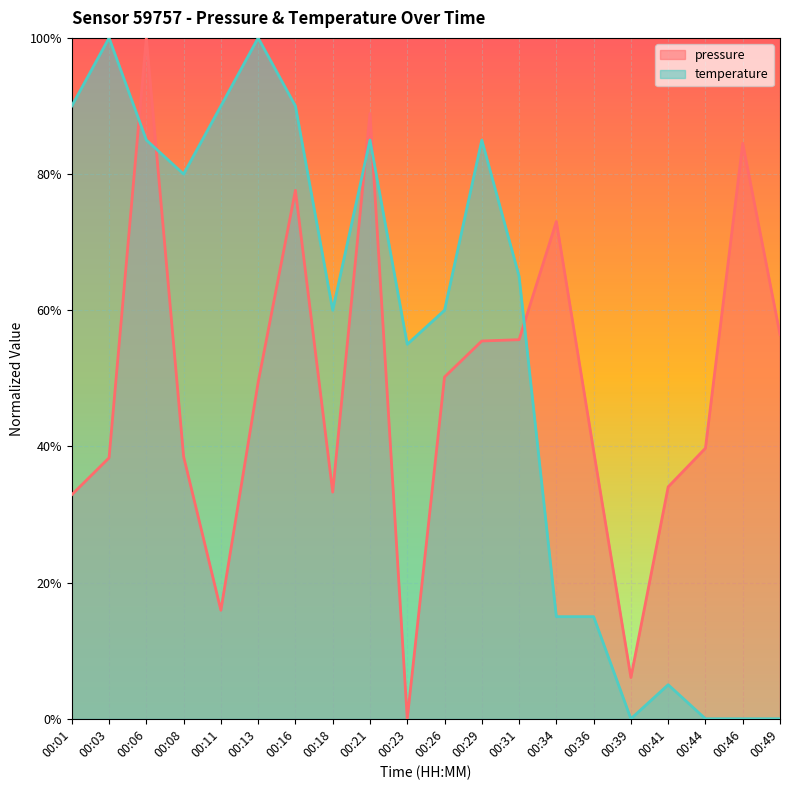

How many lines are shown in the chart?

2